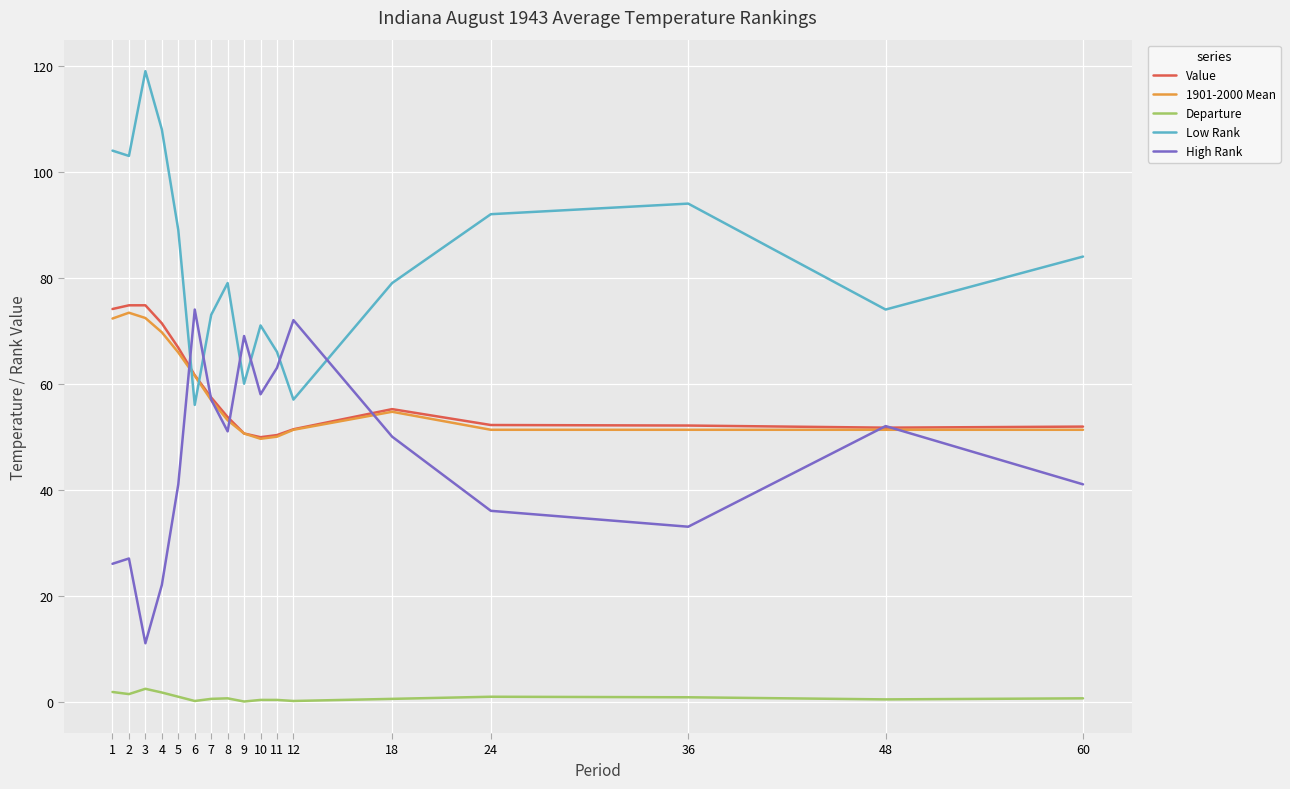

Does the chart have visible grid lines?

Yes